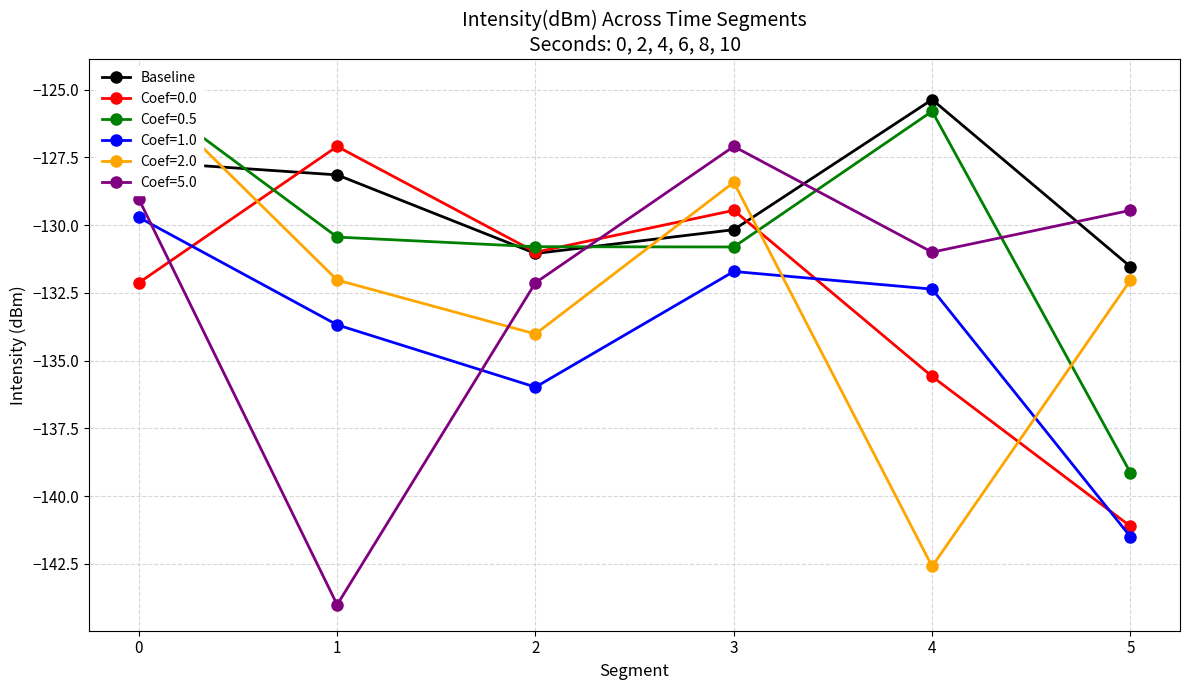

How many lines are shown in the chart?

1